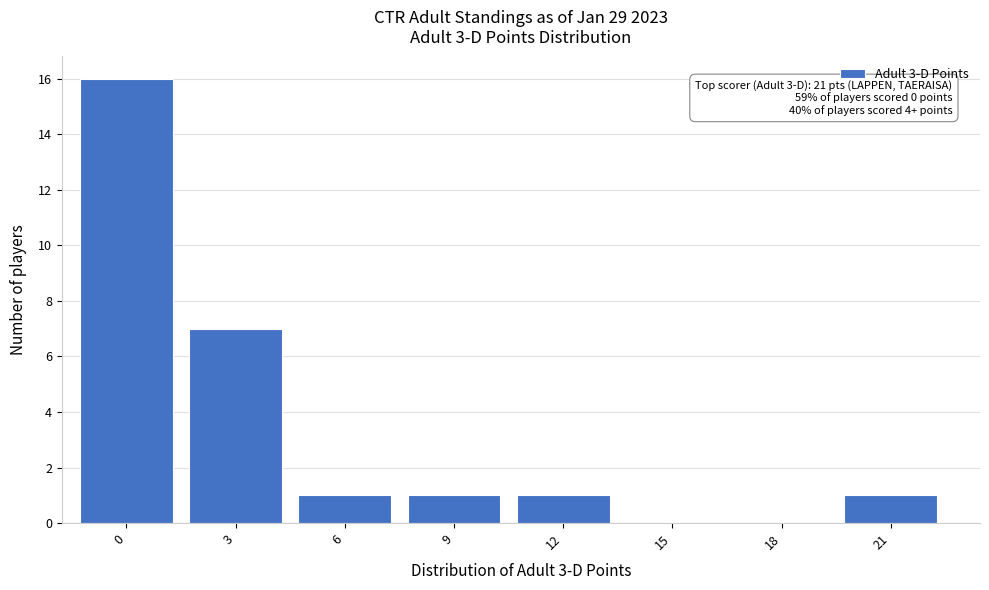

Reading right to left, what are all the values shown in this chart?

21=1	18=0	15=0	12=1	9=1	6=1	3=7	0=16